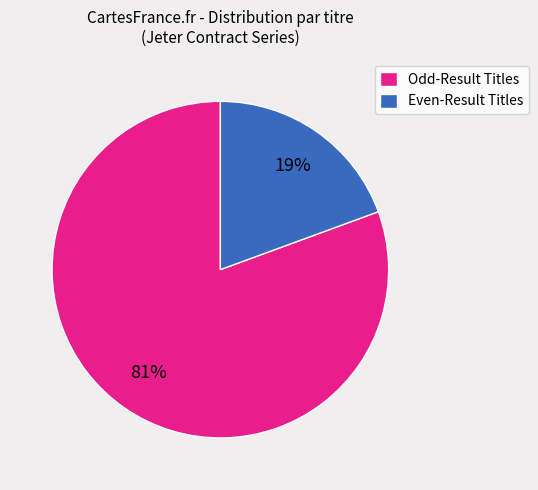

Do Odd-Result Titles and Even-Result Titles together represent more than half of the pie?

Yes